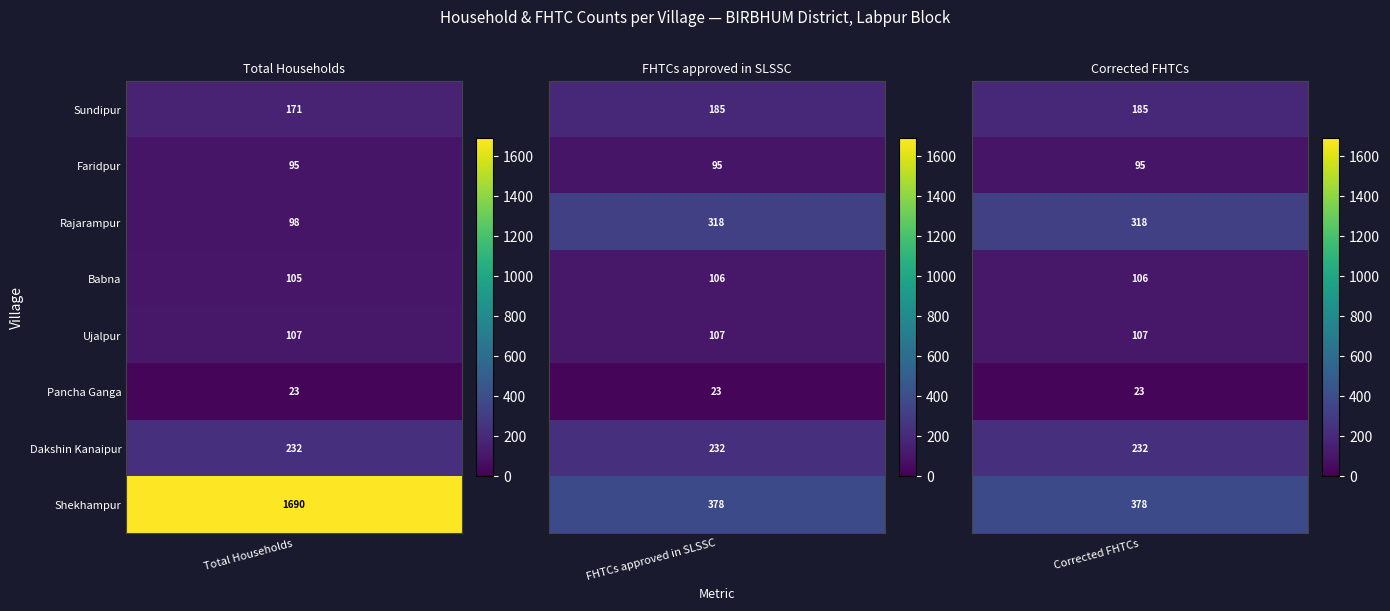

List the series in order of their peak value, highest first.

Shekhampur, Rajarampur, Dakshin Kanaipur, Sundipur, Ujalpur, Babna, Faridpur, Pancha Ganga